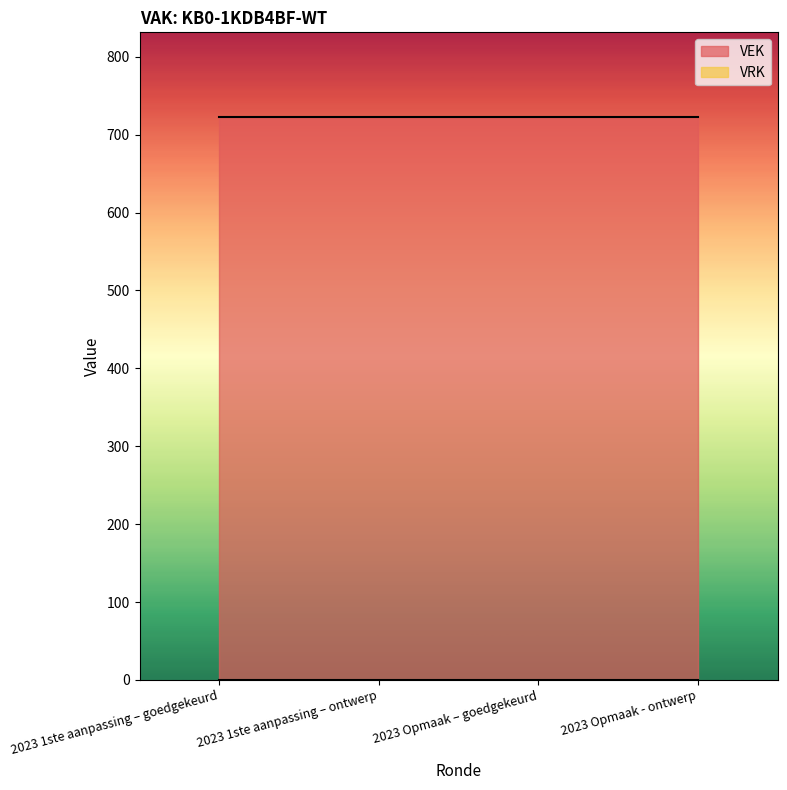

True or false: VEK has a value of 723 at 2023 Opmaak - ontwerp.

True